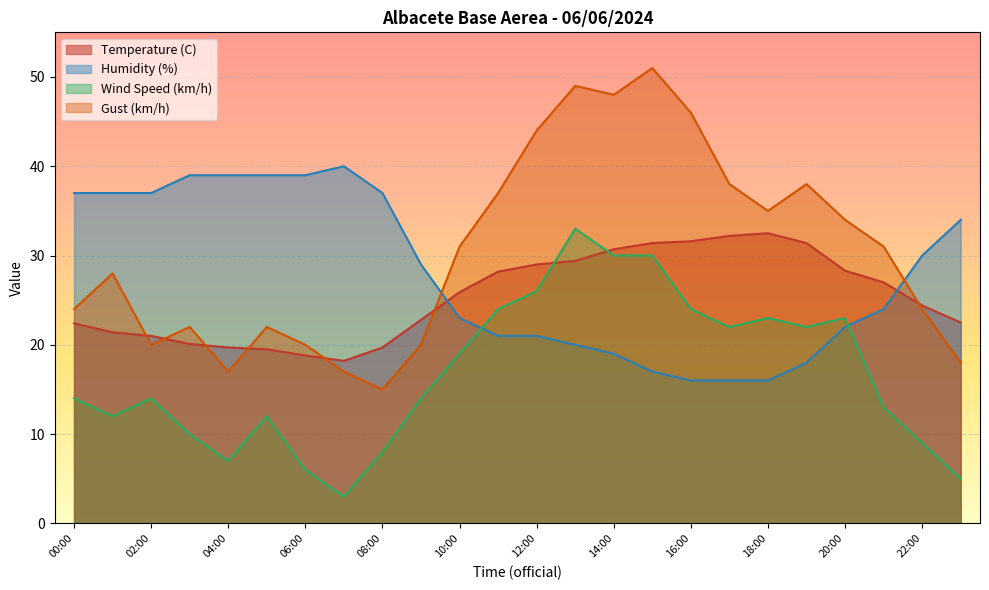

At how many categories does at least one series exceed 27?

24